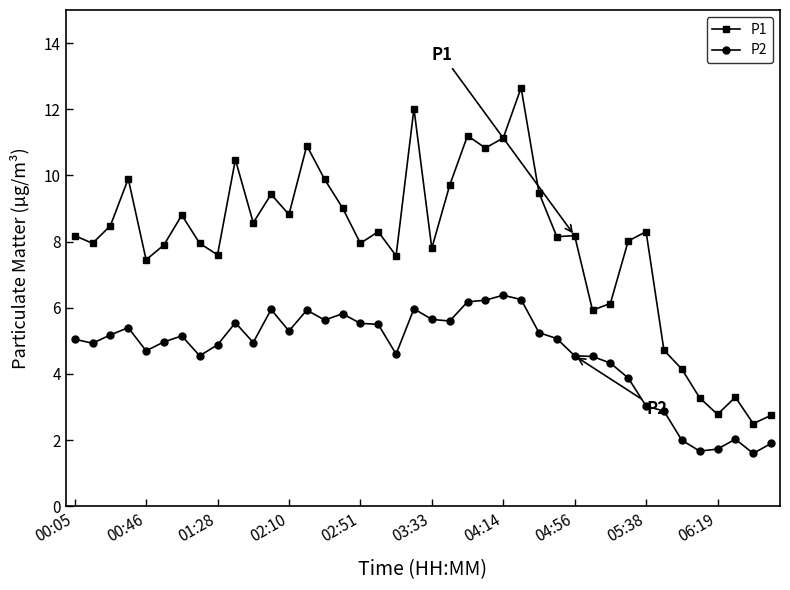

What are all the series names shown in the legend?

P1, P2